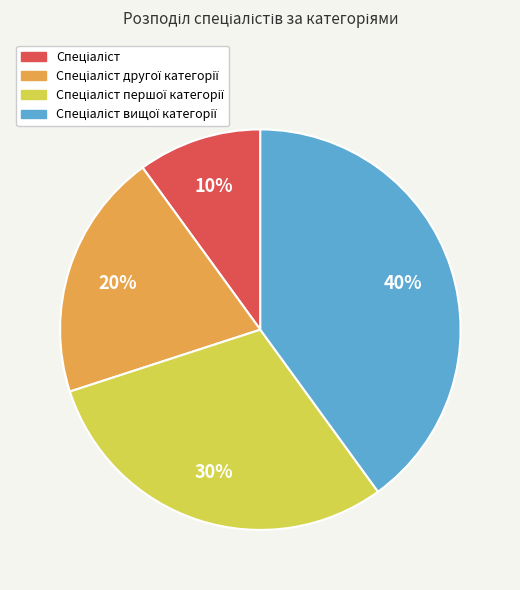

Is there a majority slice in this chart?

No